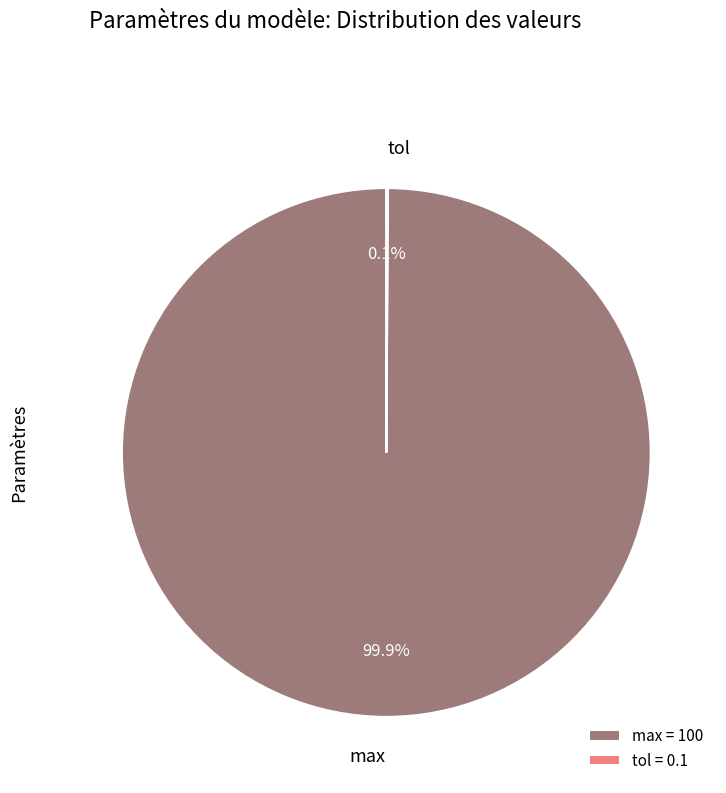

What percentage is NOT represented by max?

0.1%